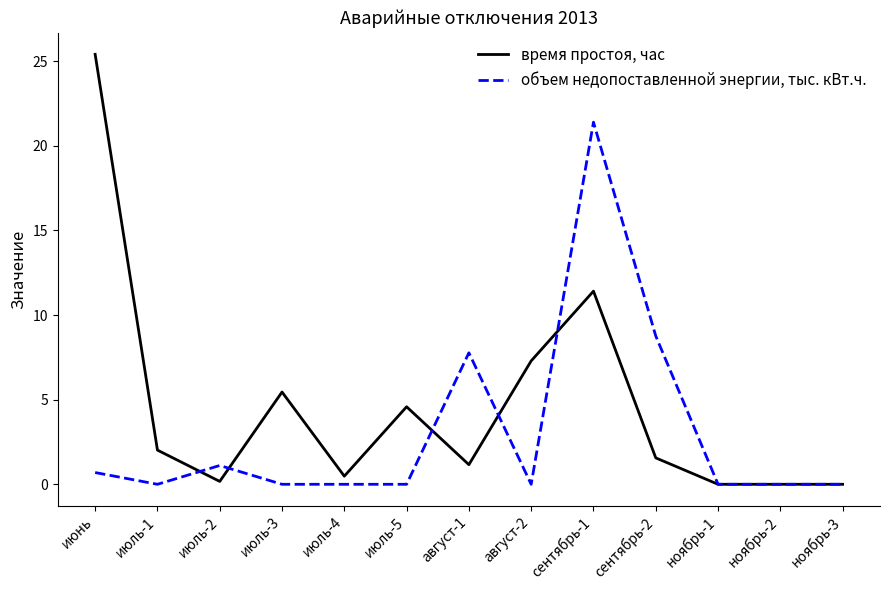

Which series has the widest spread of values?

время простоя, час